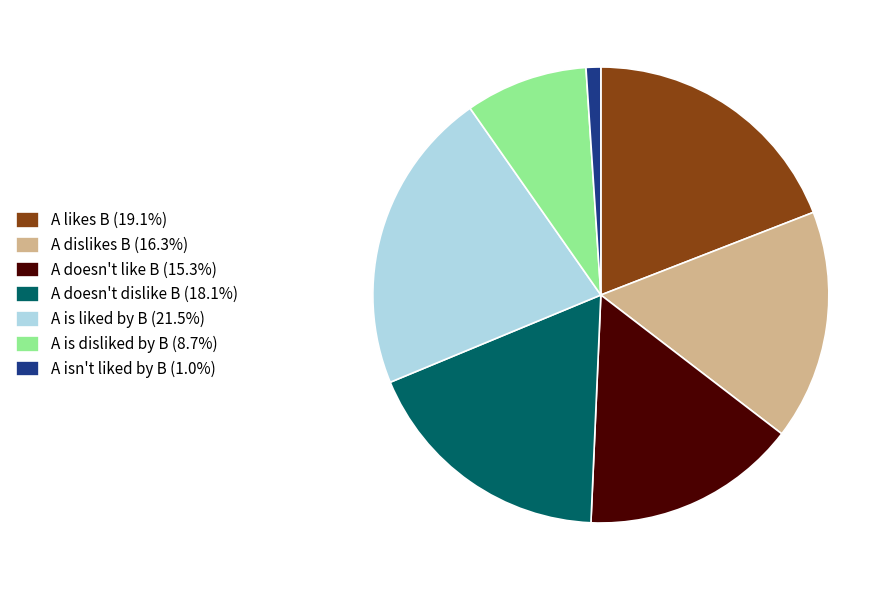

True or false: A is disliked by B accounts for 9% of the total.

True